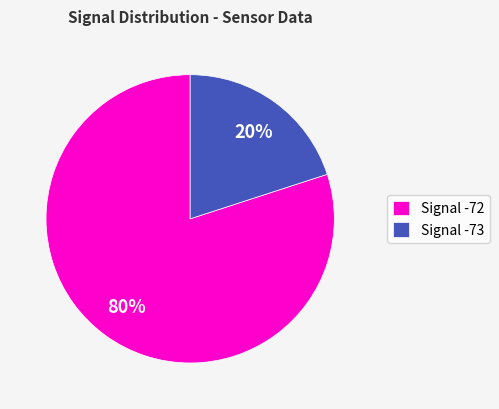

How many segments does this pie chart have?

2